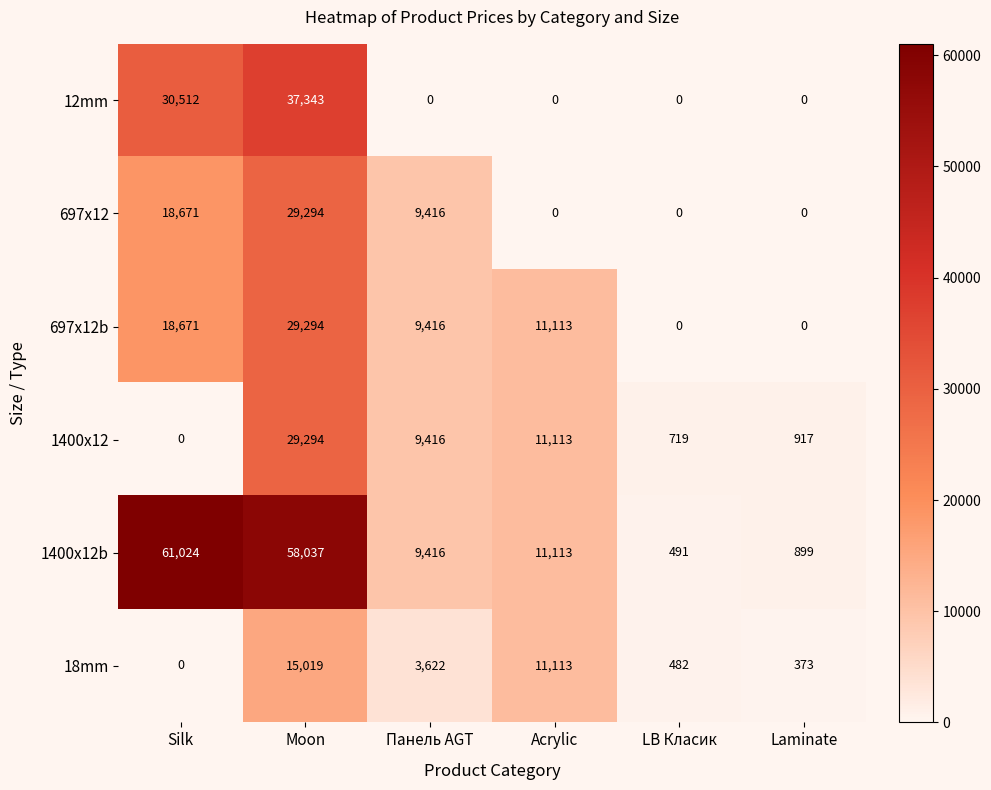

What is the highest value of the 1400x12b series?

61024